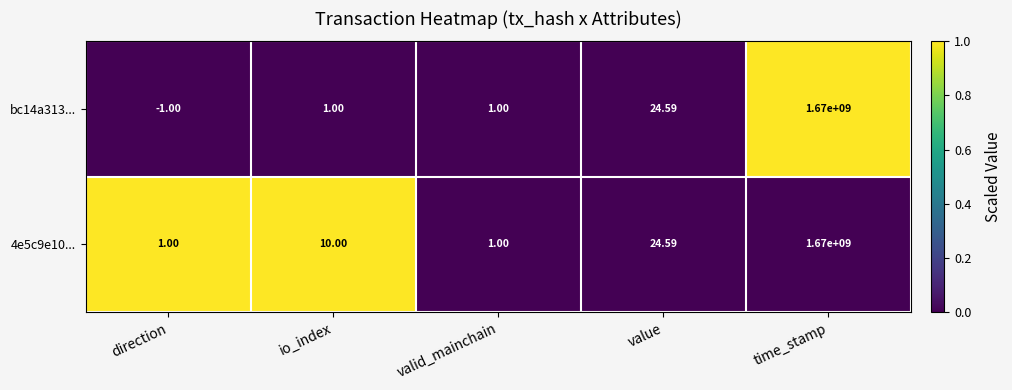

At which label is bc14a313... closest to 834999999?

value